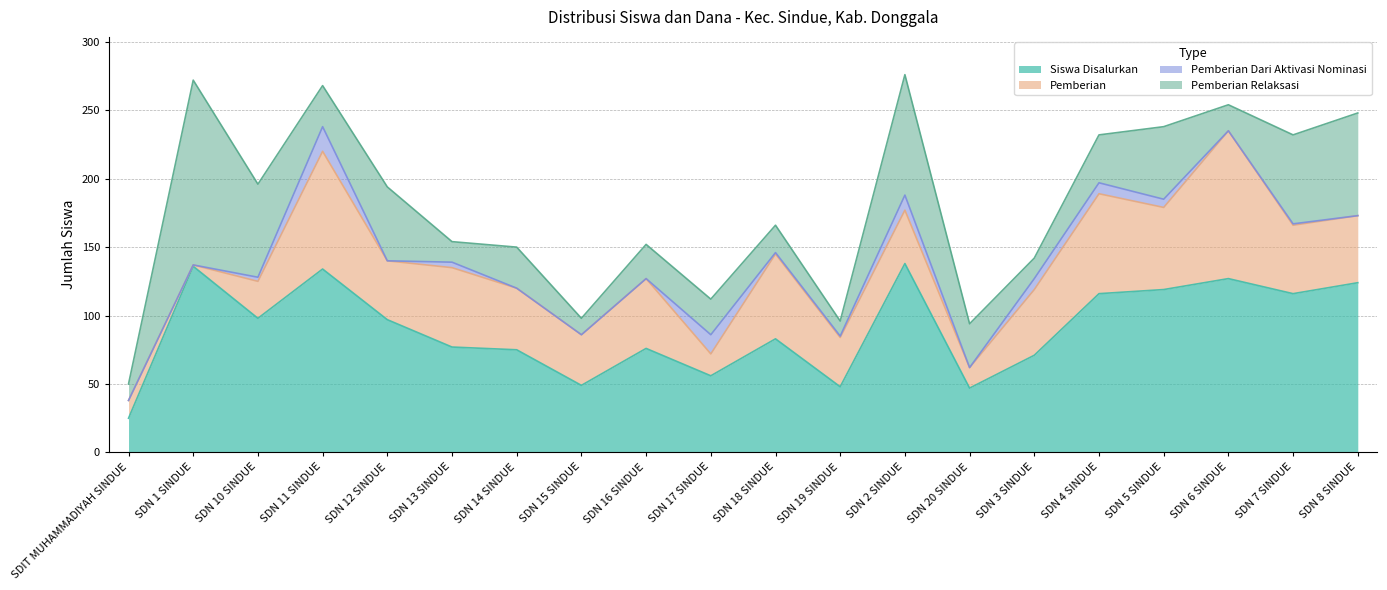

What is the average value of the Siswa Disalurkan series?

91